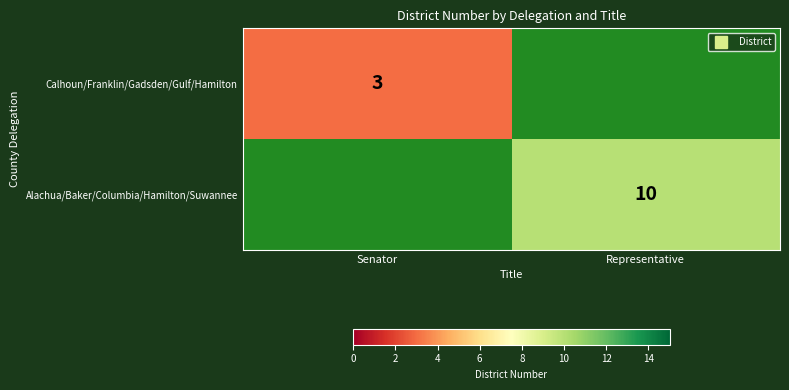

Which category has the highest value in the Calhoun/Franklin/Gadsden/Gulf/Hamilton series?

Senator